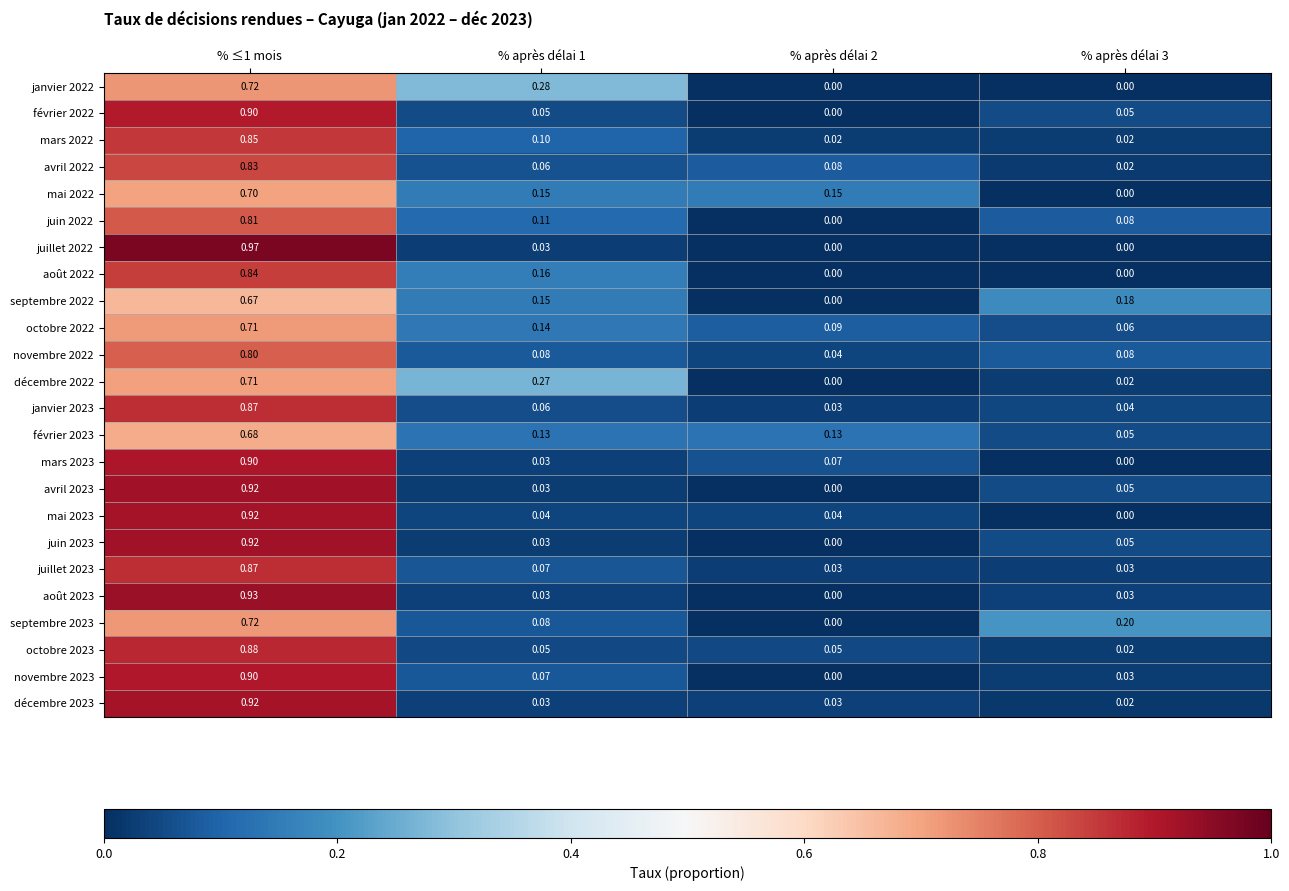

Is the value of janvier 2023 at % après délai 3 greater than the value of octobre 2023 at % après délai 3?

Yes